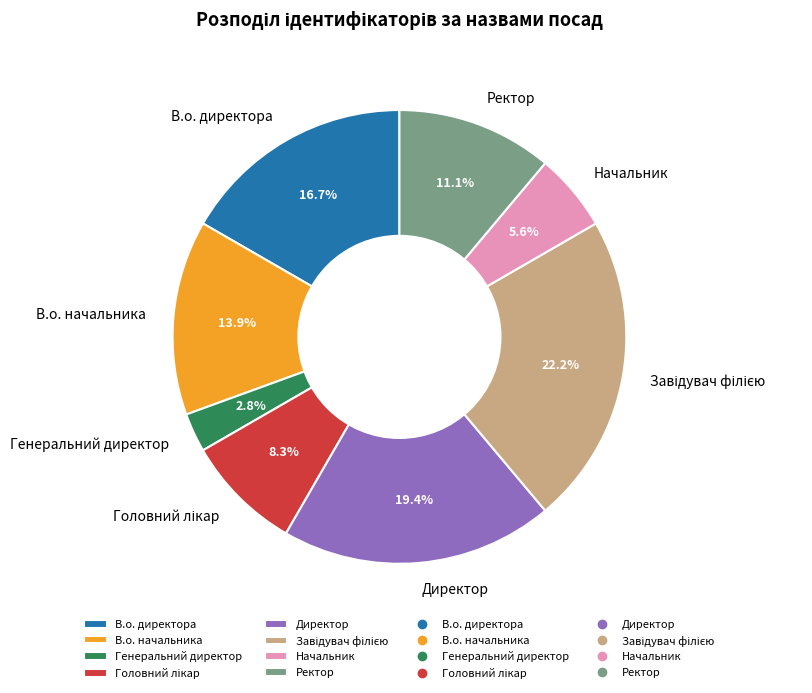

Is there any slice that represents more than half of the pie?

No